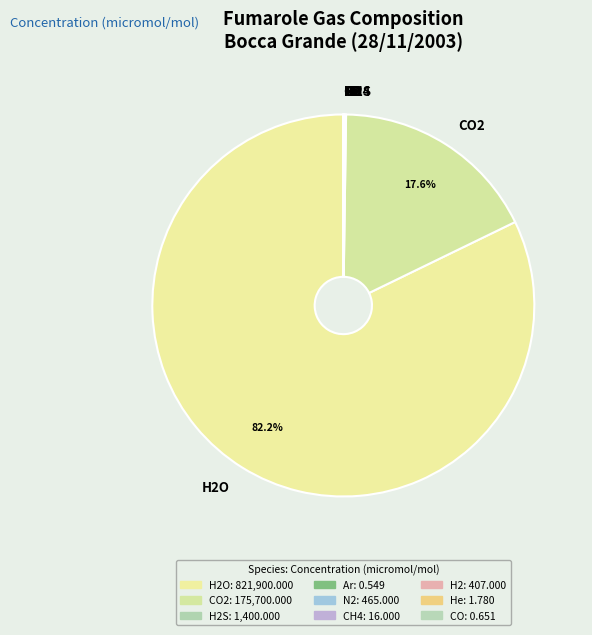

Is there a majority slice in this chart?

Yes